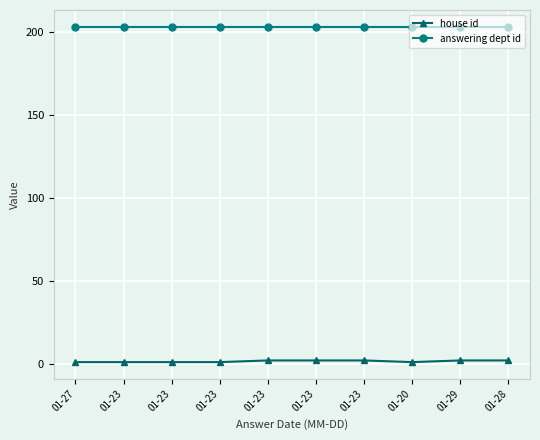

Rank the categories by house id value from lowest to highest.

01-27, 01-23, 01-23, 01-23, 01-20, 01-23, 01-23, 01-23, 01-29, 01-28